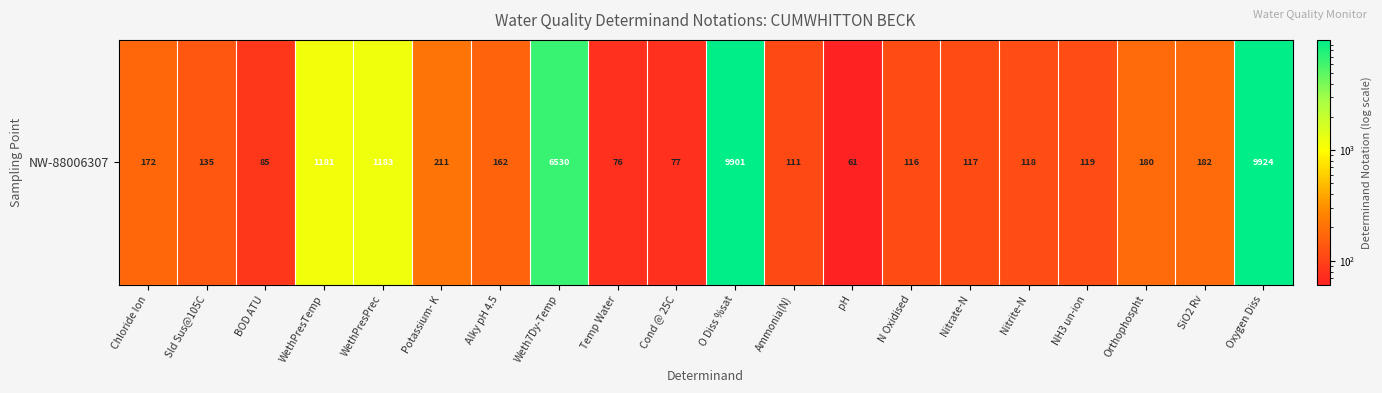

Reading left to right, what are all the values shown in this chart?

Chloride Ion=172	Sld Sus@105C=135	BOD ATU=85	WethPresTemp=1181	WethPresPrec=1183	Potassium- K=211	Alky pH 4.5=162	Weth7Dy-Temp=6530	Temp Water=76	Cond @ 25C=77	O Diss %sat=9901	Ammonia(N)=111	pH=61	N Oxidised=116	Nitrate-N=117	Nitrite-N=118	NH3 un-ion=119	Orthophospht=180	SiO2 Rv=182	Oxygen Diss=9924